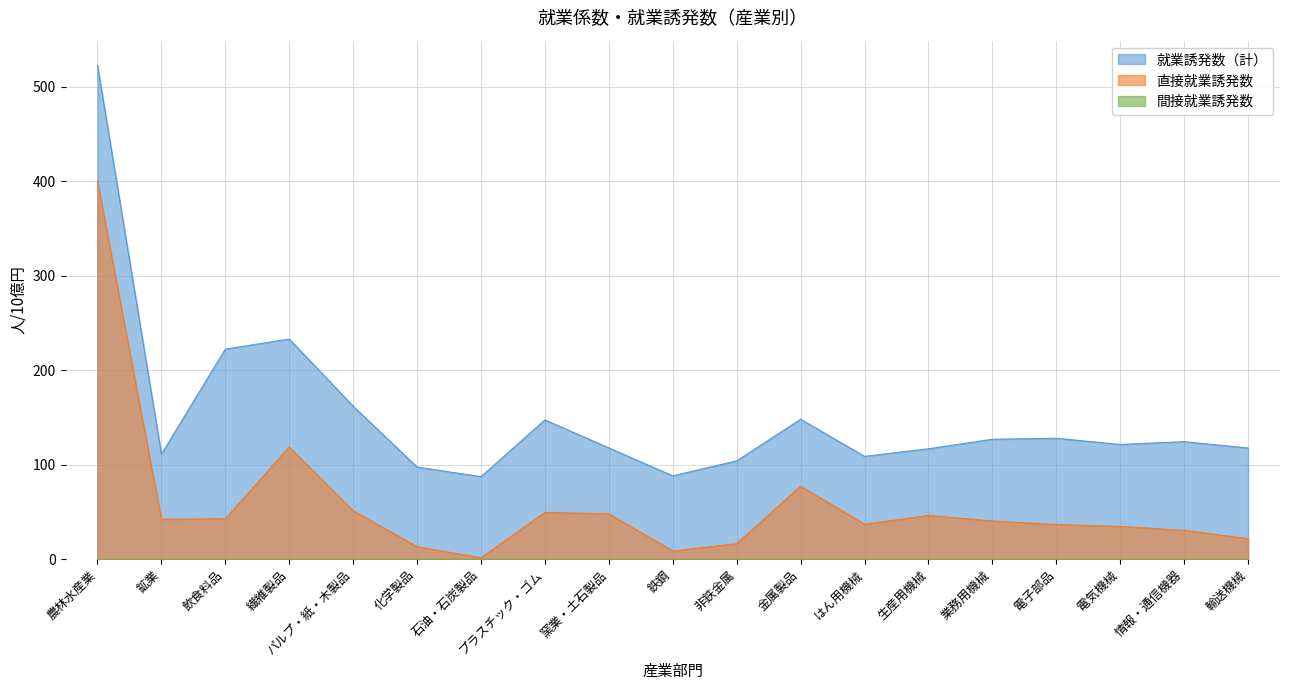

True or false: 直接就業誘発数 and 就業誘発数（計） cross at least once.

False